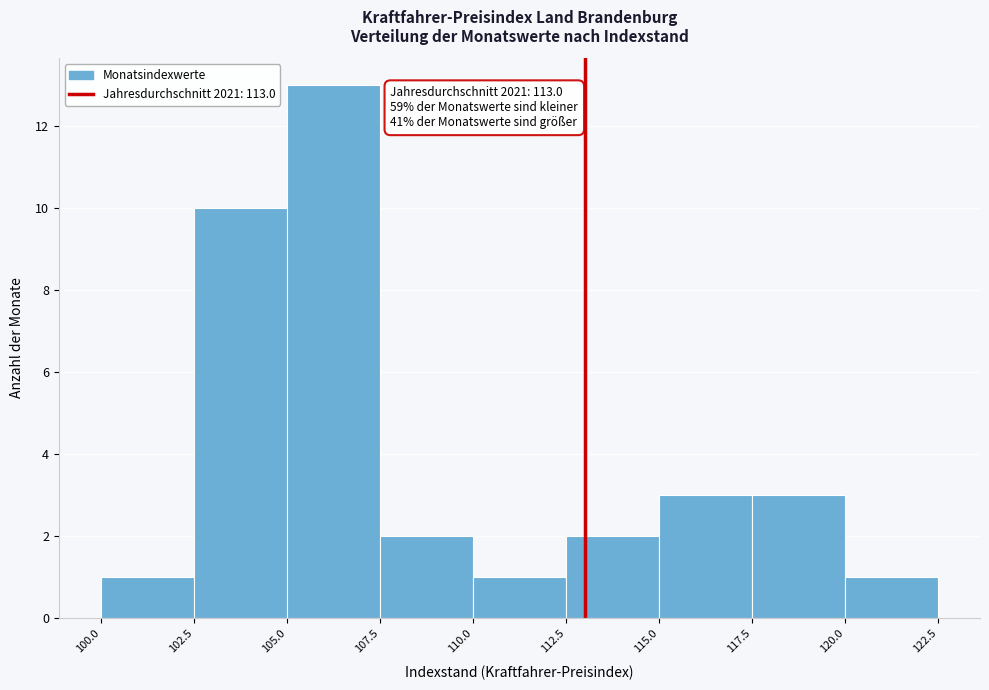

Over which range of the x-axis is the bar tallest?

105.0 to 107.5